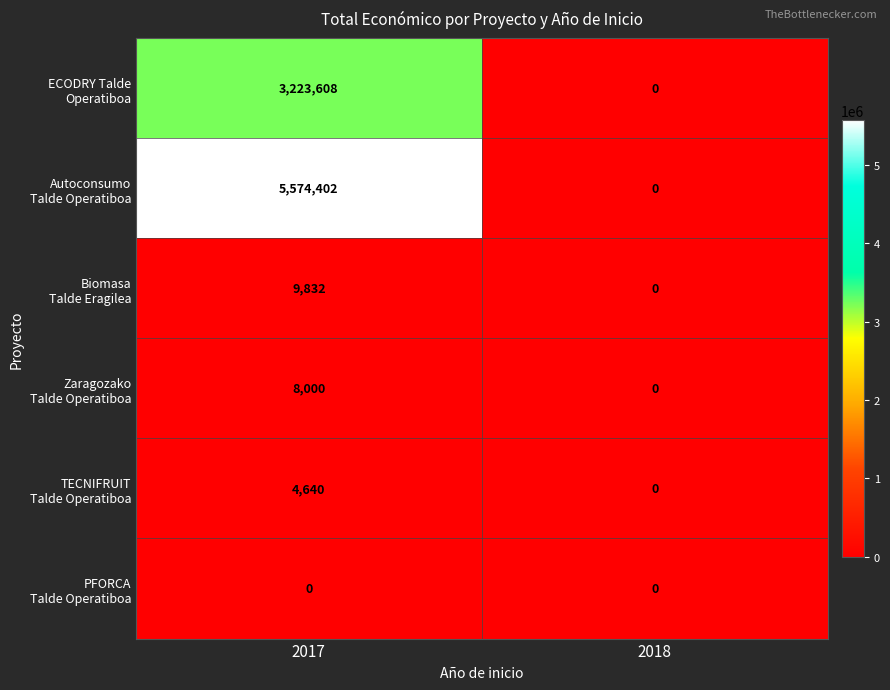

At which category is the sum across all series the highest?

2017